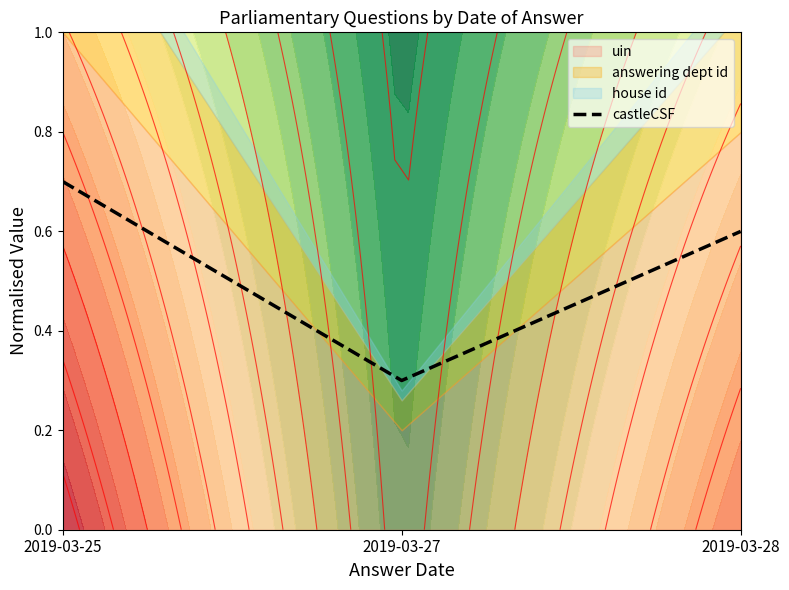

How many values are between 0 and 1?

3